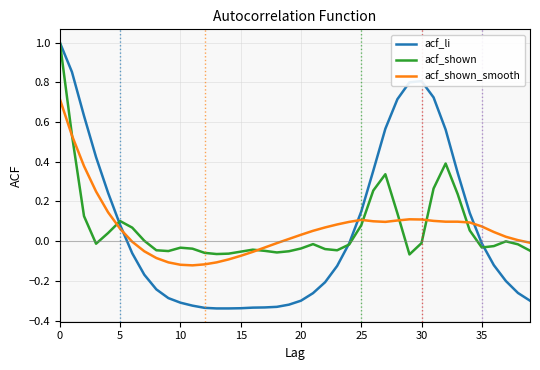

What is the greatest value displayed?

1.0